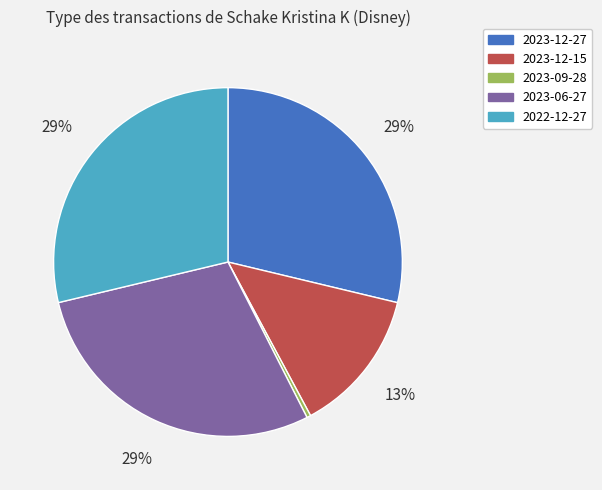

Which slice is the smallest?

2023-09-28